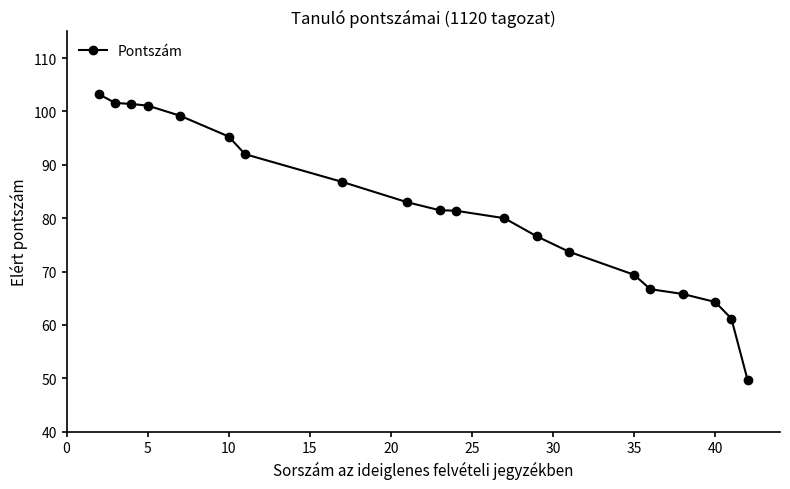

How many categories are shown in the chart?

20